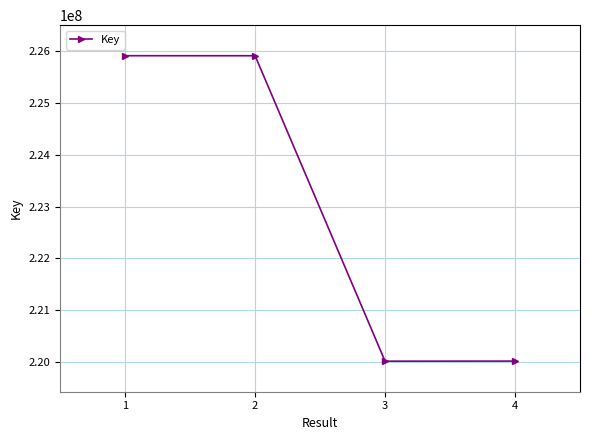

The value at 1 is 341490017. True or false?

False